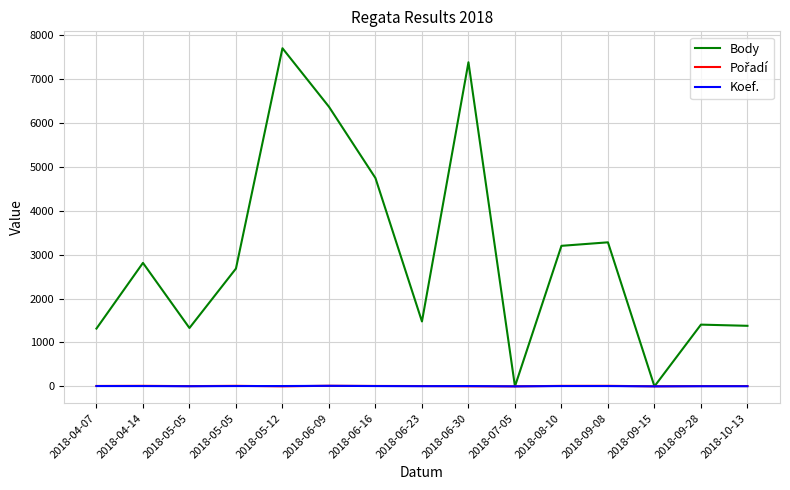

Which series has the largest total across all categories?

Body